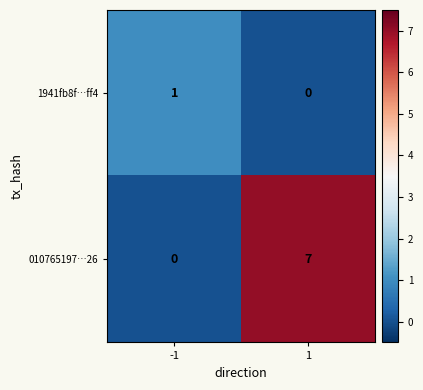

List the series in order of their overall mean, highest first.

010765197…26, 1941fb8f…ff4